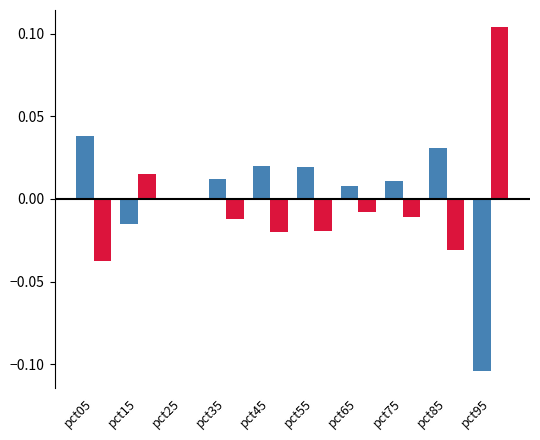

Which label corresponds to the largest value in the chart?

pct95